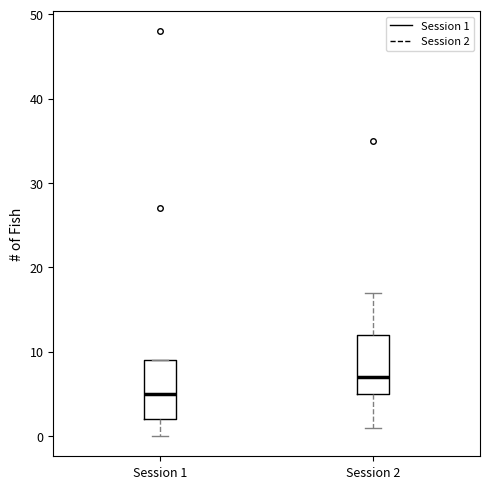

Reading left to right, read every box against the y-axis: the position of its median line, the range the box covers, and the ends of its whiskers. The values are not printed on the chart, so give them approximately, as read against the axis.

Session 1: median 5, box 2 to 9, whiskers 0 to 9
Session 2: median 7, box 5 to 12, whiskers 1 to 17